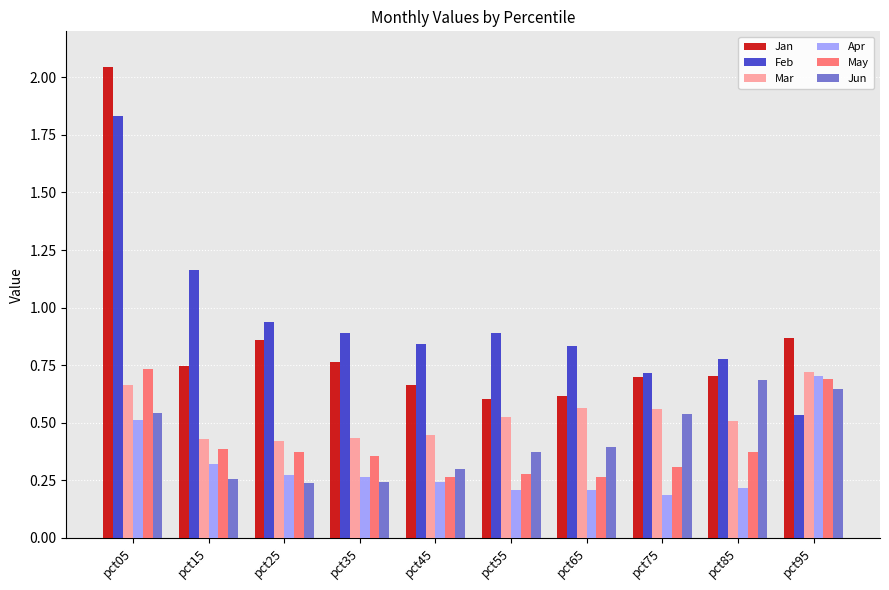

What is the difference between the Feb values at pct55 and pct65?

0.1